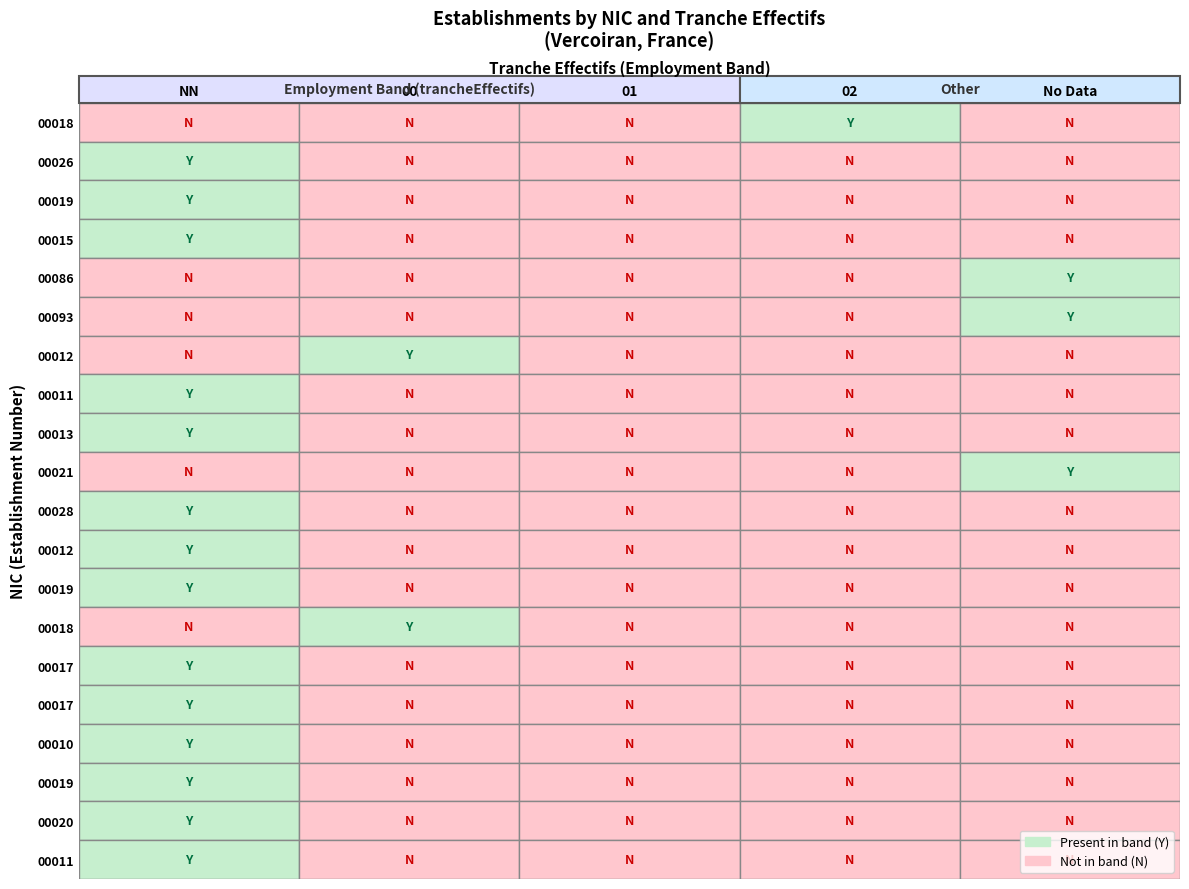

What is the difference between the maximum and minimum values in the 34911193000021 series?

1